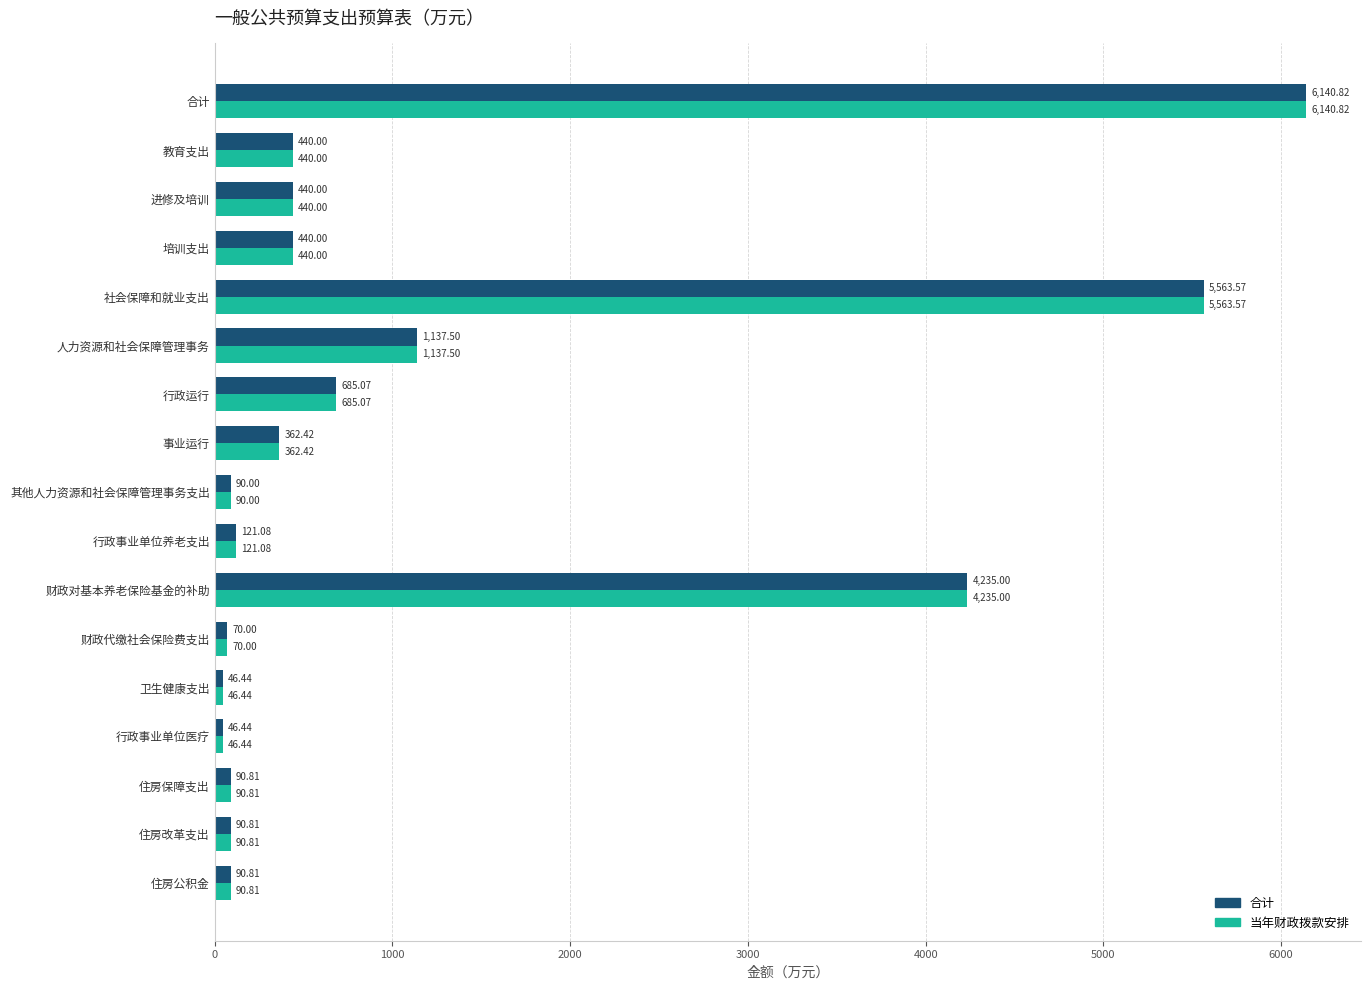

What is the minimum value shown in the chart?

46.4